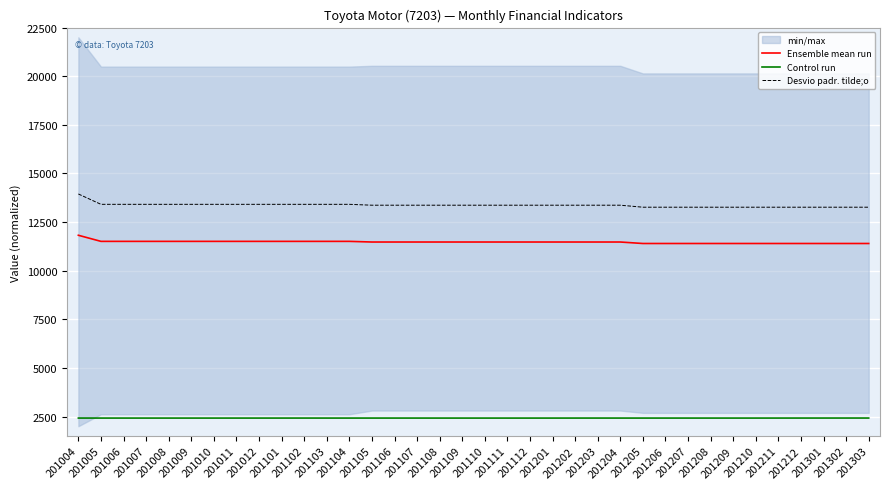

True or false: Ensemble mean run and Control run cross at least once.

False